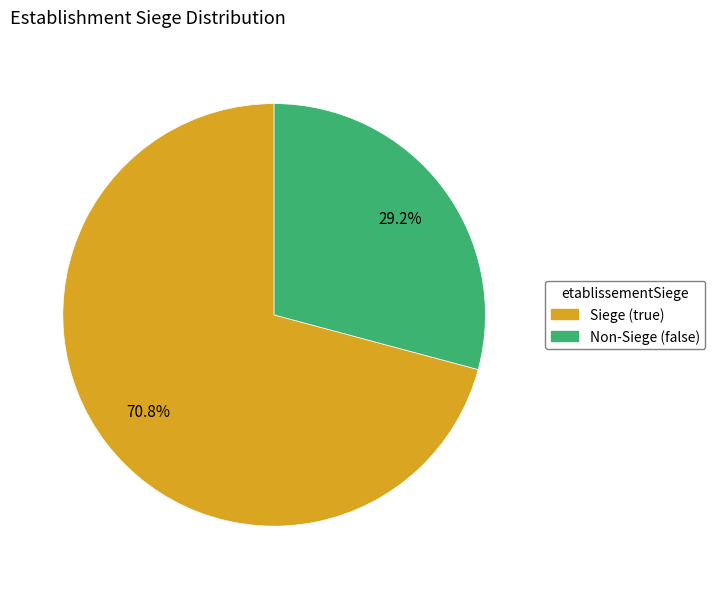

How many slices are in this pie chart?

2